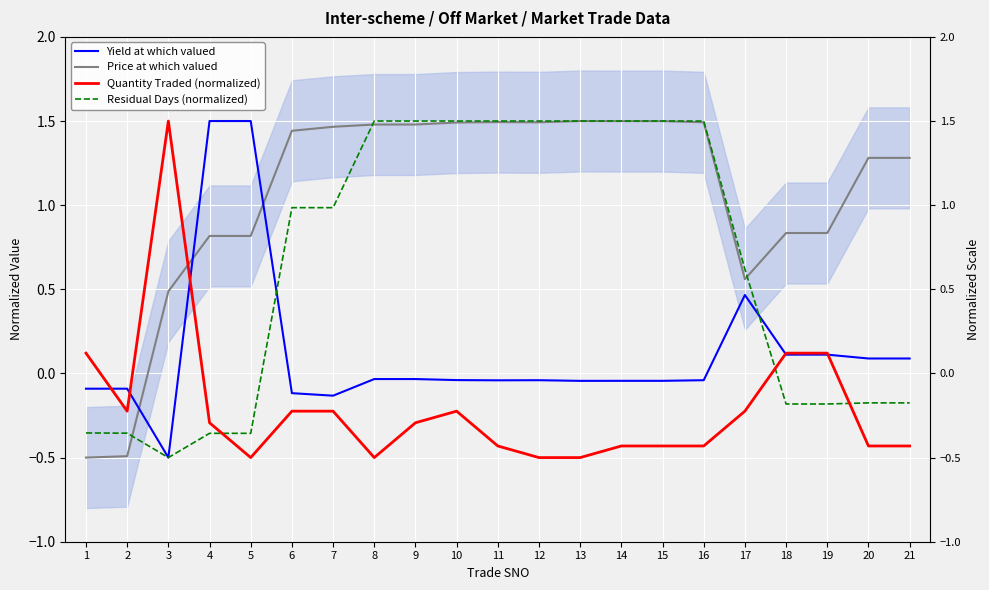

How many data points in Residual Days (normalized) are less than 0?

9